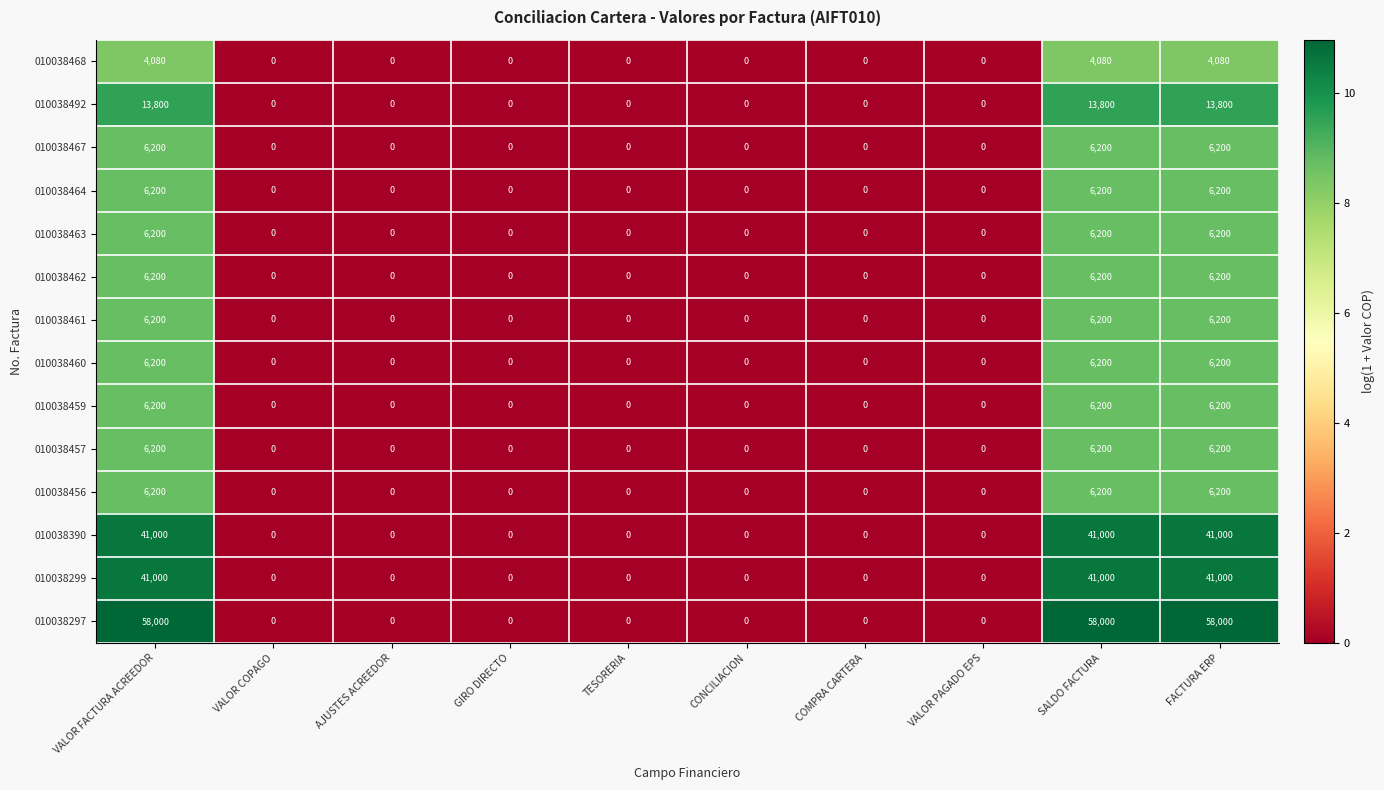

What is the difference between the 010038463 values at FACTURA ERP and AJUSTES ACREEDOR?

6200